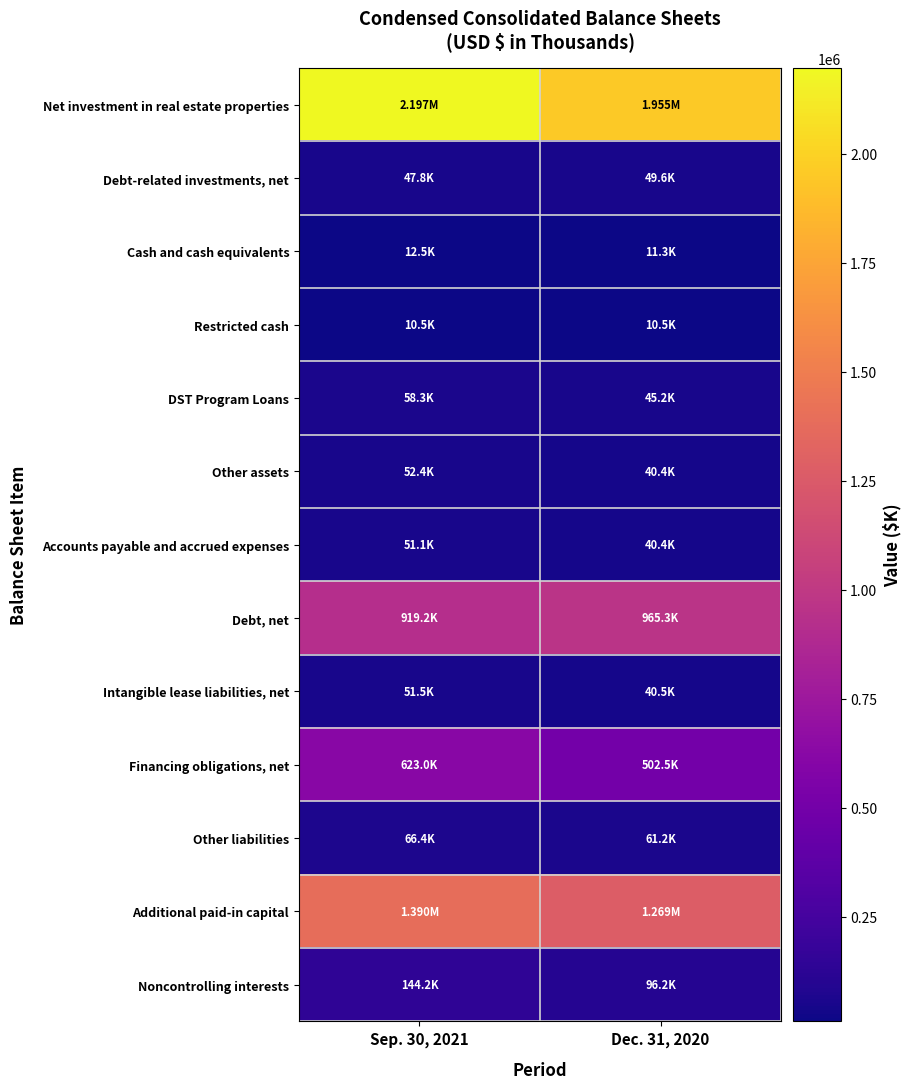

What is the greatest value displayed?

2196663